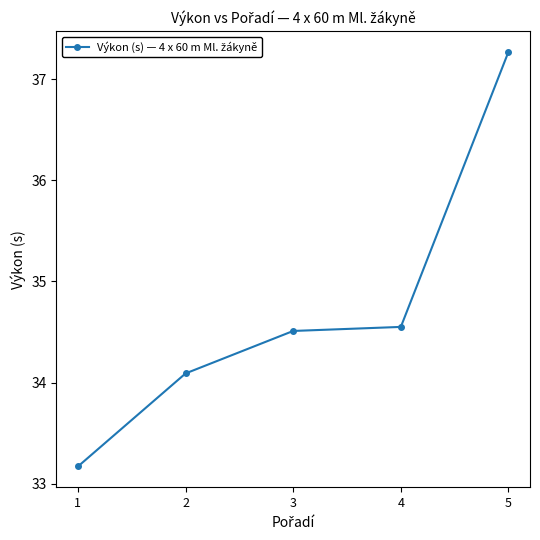

What is the value of the 1st point from the left?

33.2